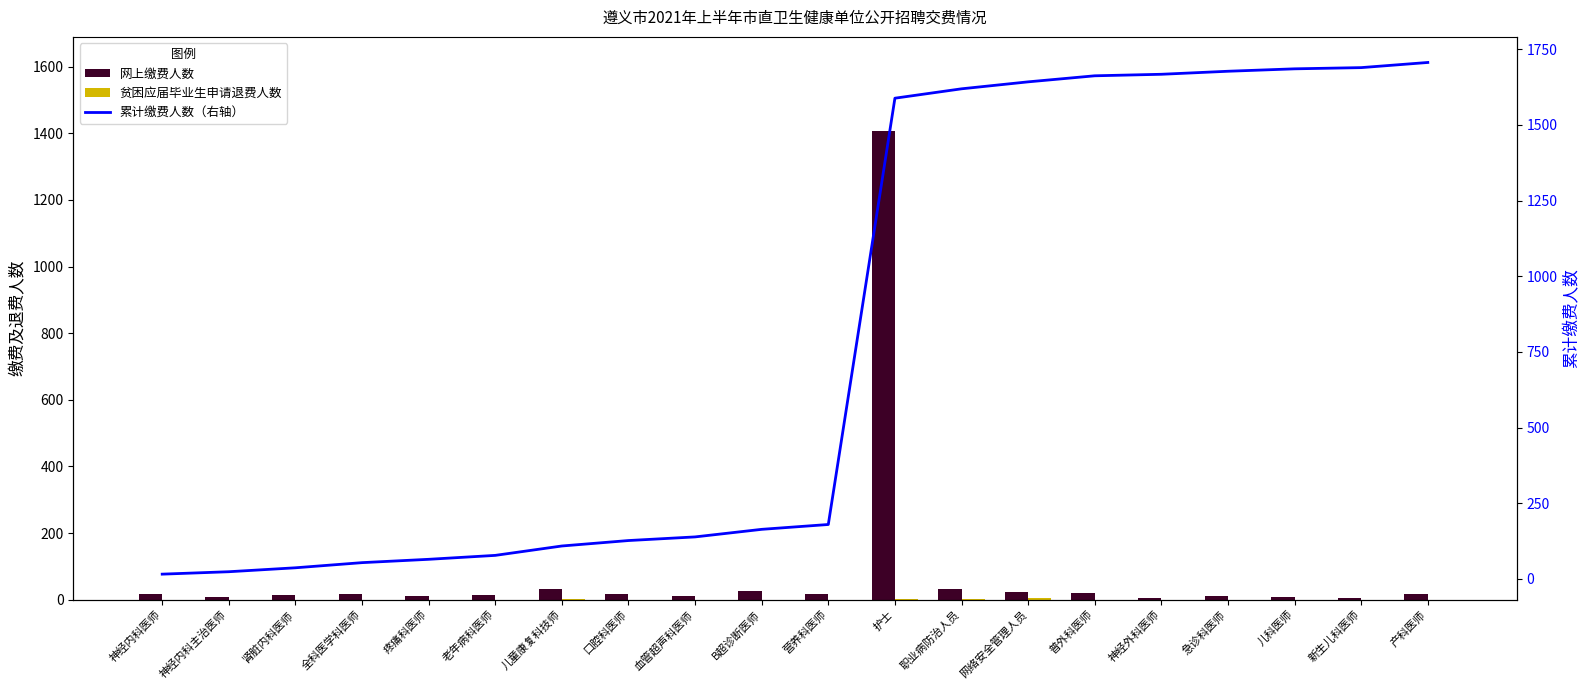

At which label does 累计缴费人数（右轴） reach its peak?

产科医师